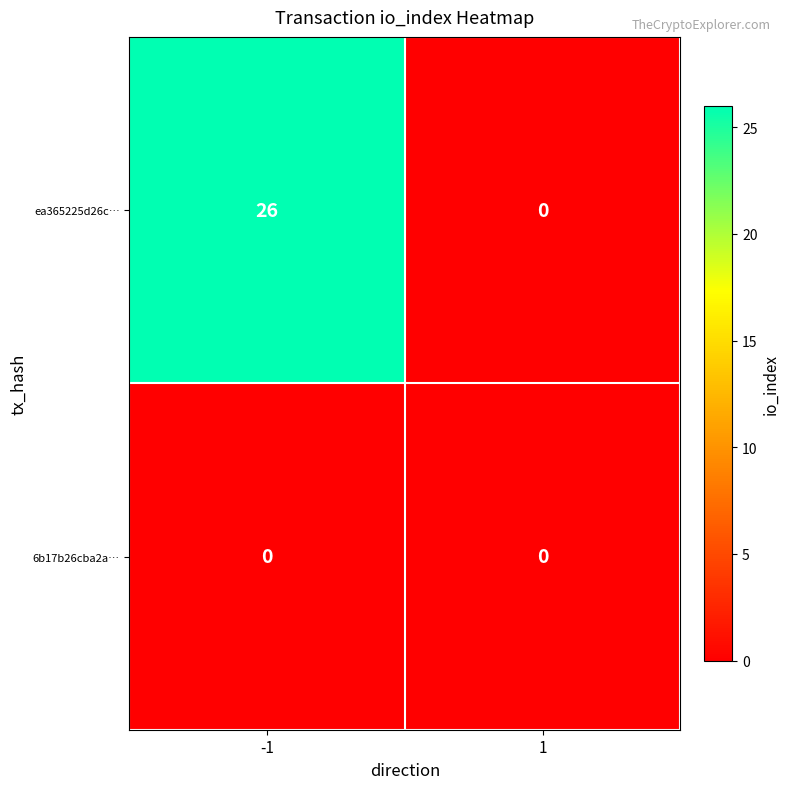

The value of 6b17b26cba2a… at 1 is 0. True or false?

True